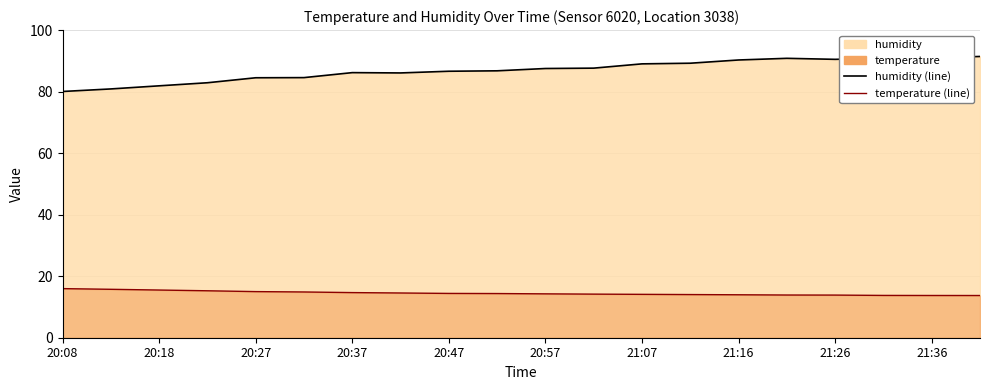

In humidity (line), how many points are higher than both neighbors (excluding endpoints)?

2